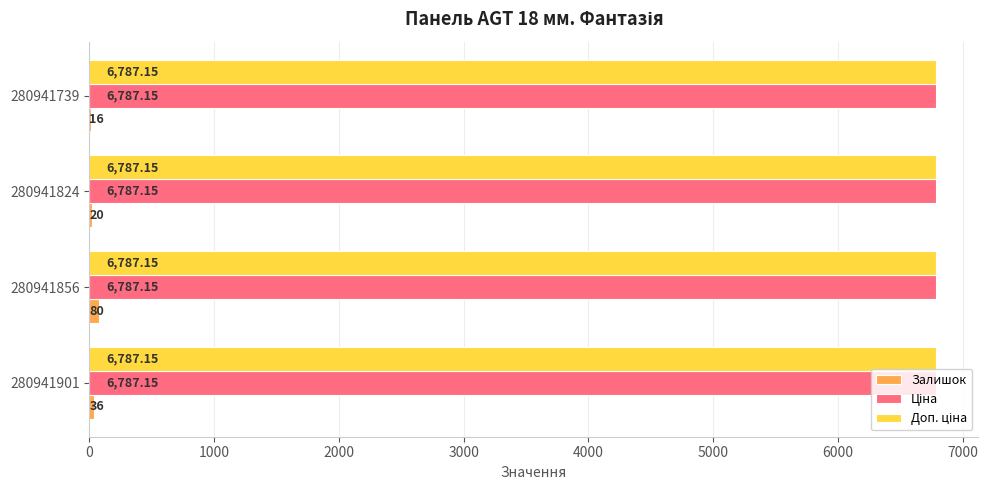

Which series changed the most between 280941856 and 280941824?

Залишок